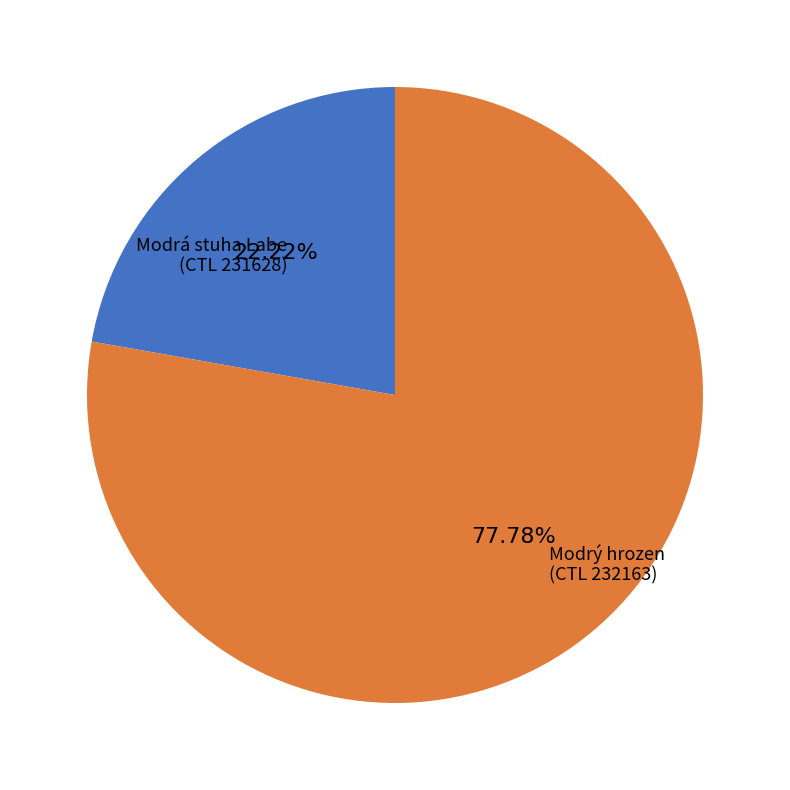

Rank the categories by value from highest to lowest.

Modrý hrozen (CTL 232163), Modrá stuha Labe (CTL 231628)